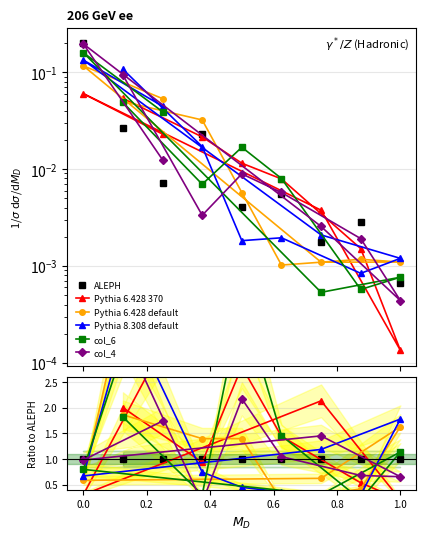

True or false: Pythia 8.308 default and Pythia 6.428 370 cross at least once.

True